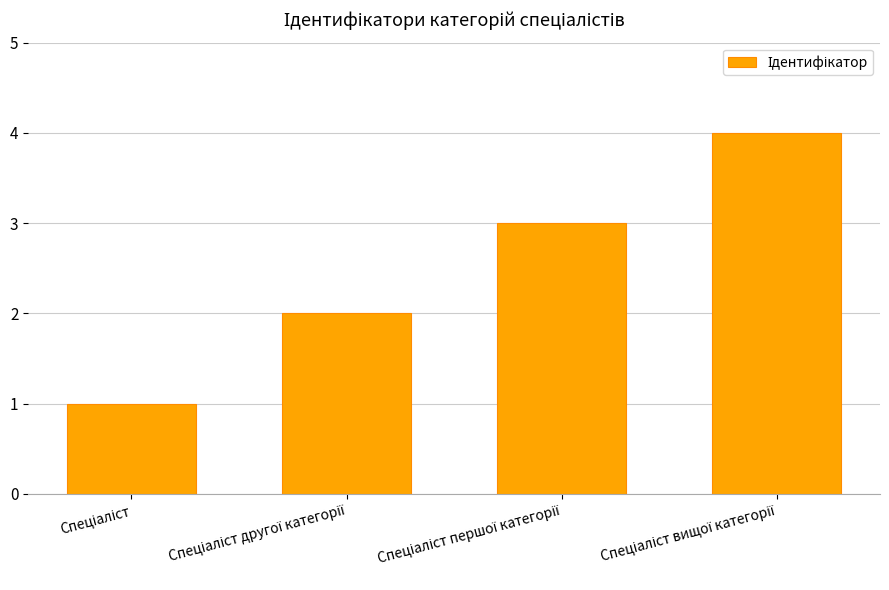

What is the sum of all values?

10